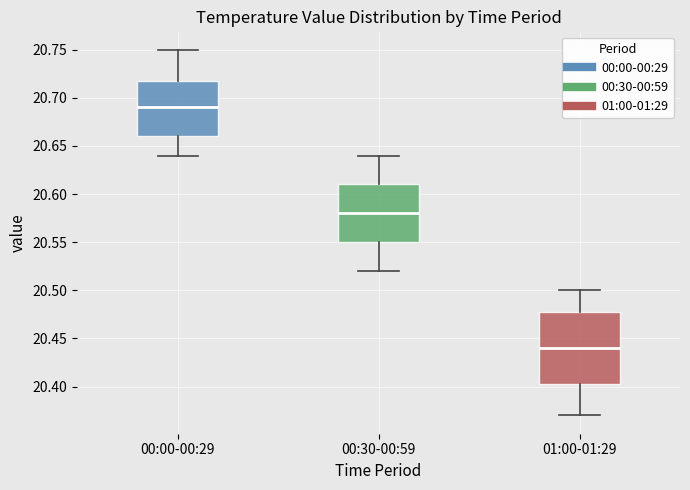

Which box's median line is the highest?

00:00-00:29